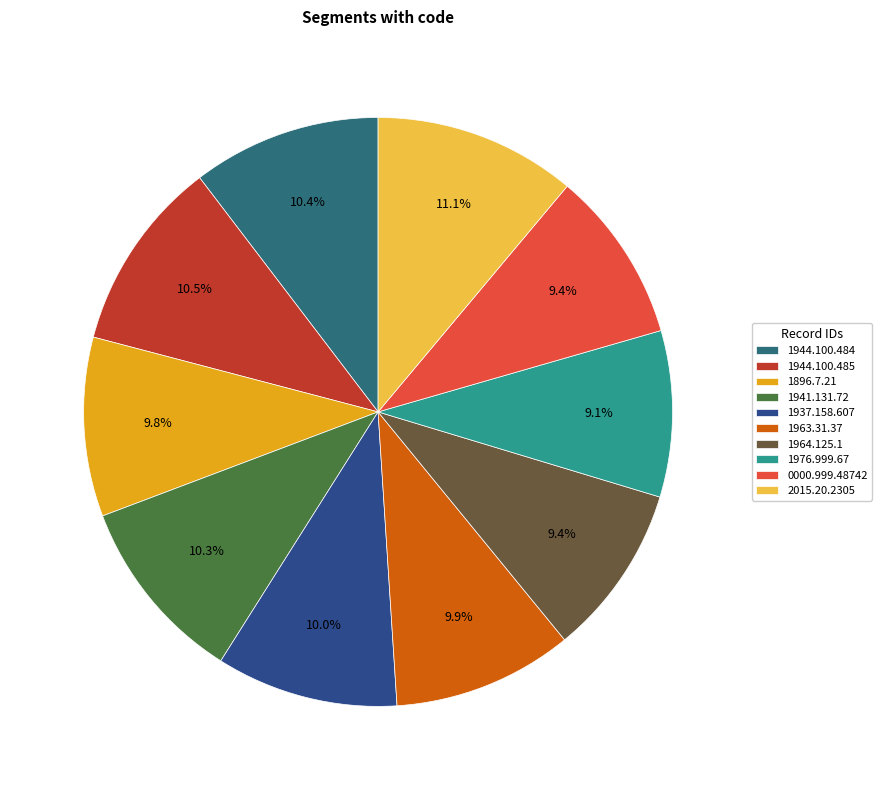

Does any single category account for the majority?

No